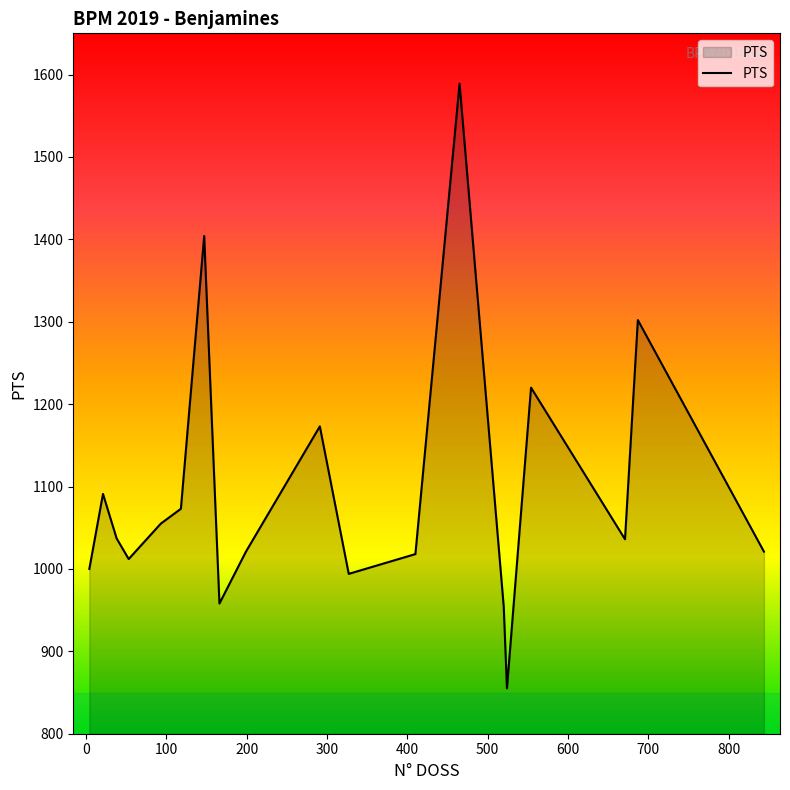

What is the minimum value shown in the chart?

855